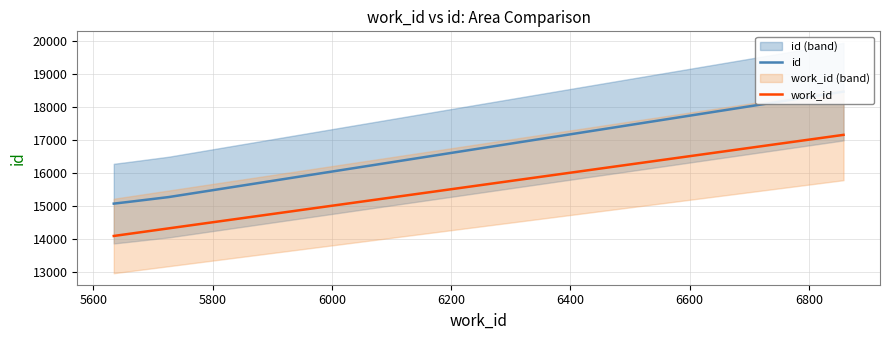

True or false: work_id has more than 1 interior local peaks.

False